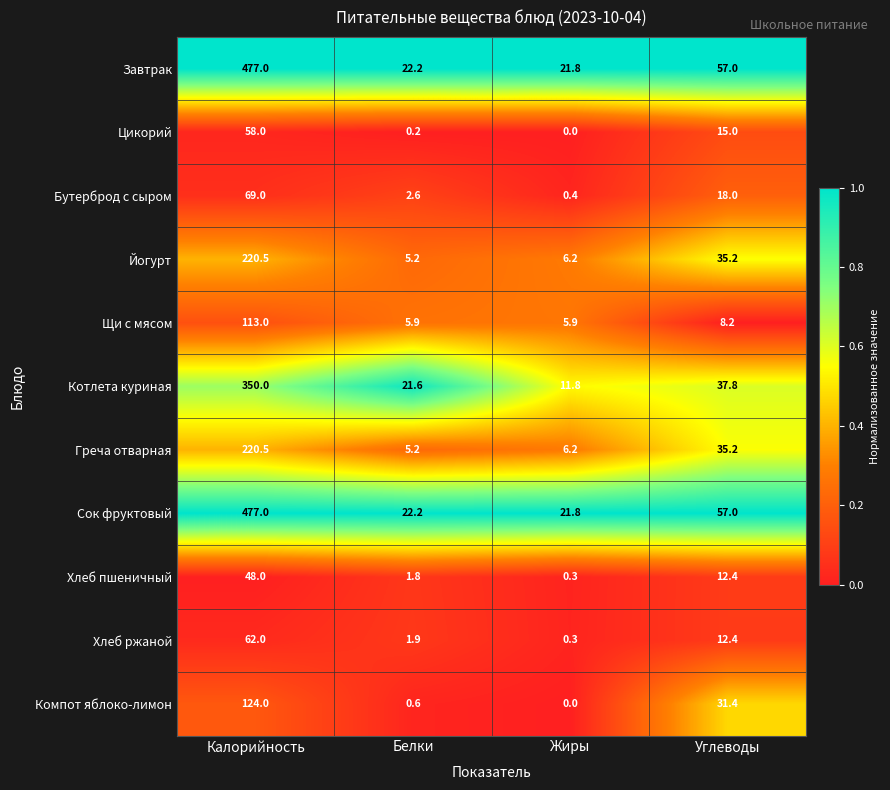

What is the sum of the Йогурт values at Жиры and Углеводы?

41.4